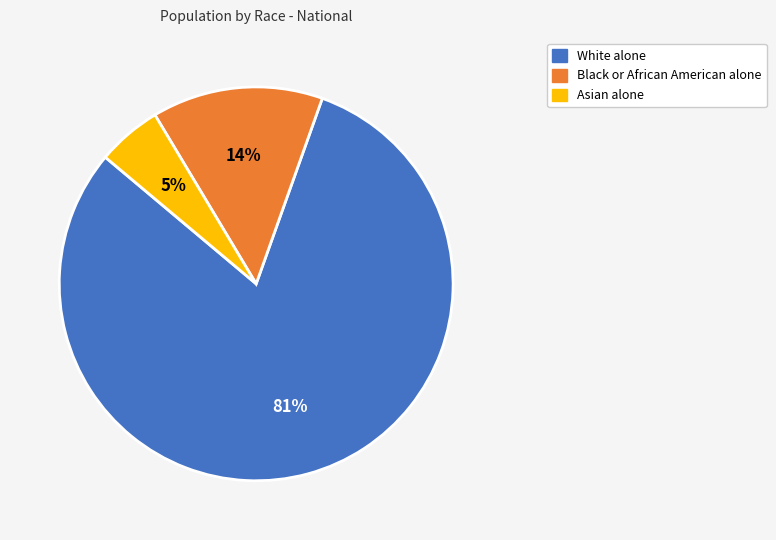

Which has a higher value, Asian alone or White alone?

White alone